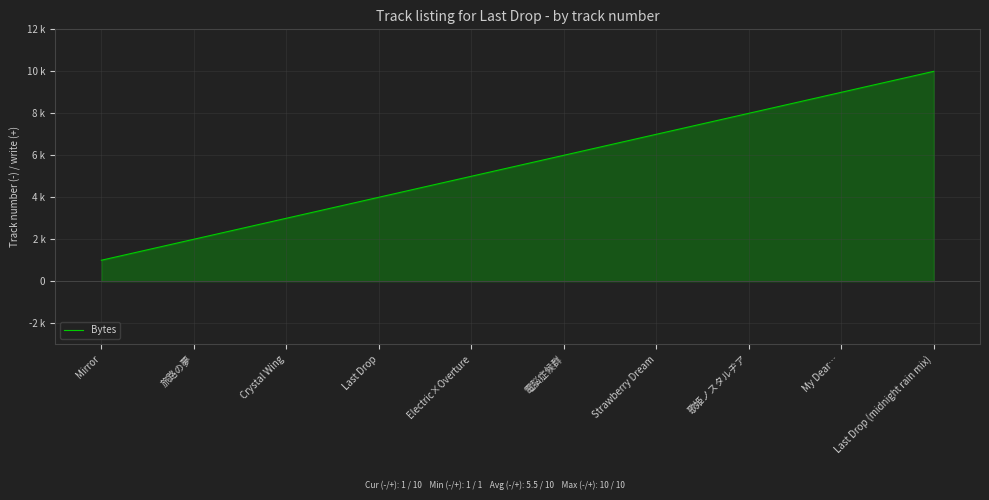

What is the smallest value displayed?

1